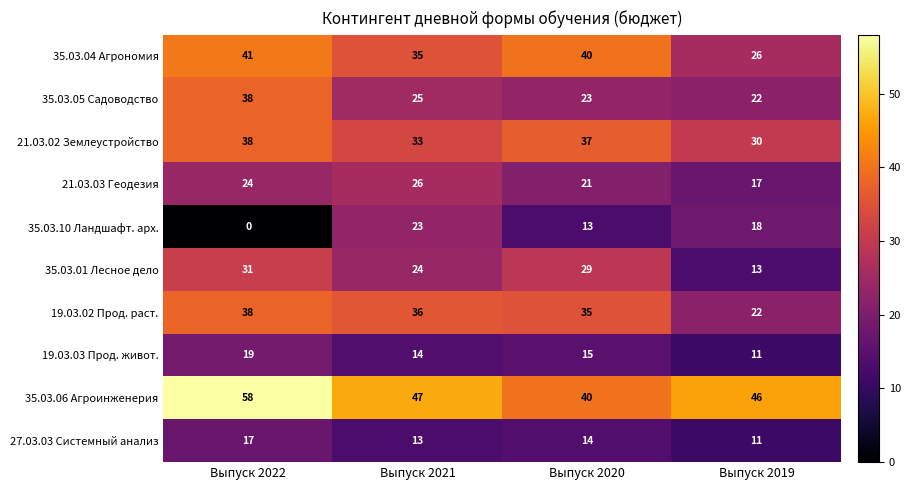

What is the total value across all series at Выпуск 2019?

216